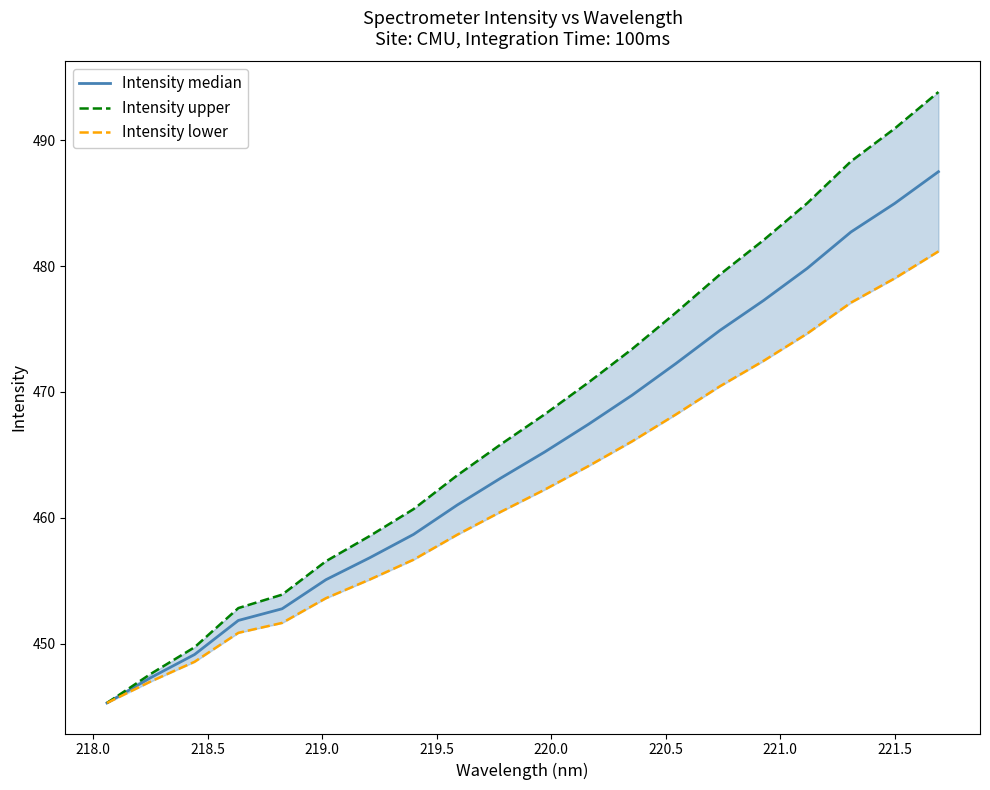

True or false: Intensity lower and Intensity median cross at least once.

False